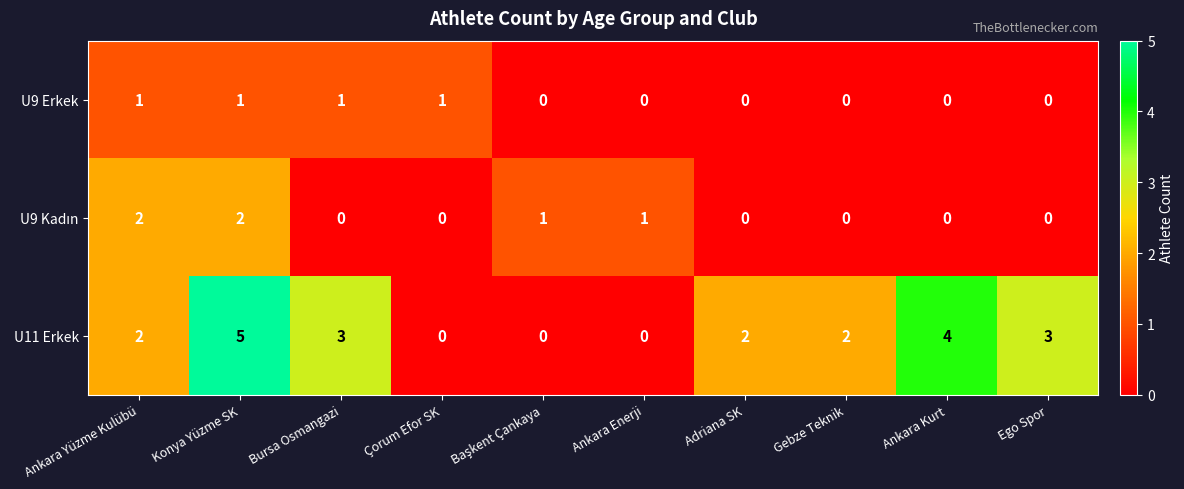

What is the maximum value shown in the chart?

5